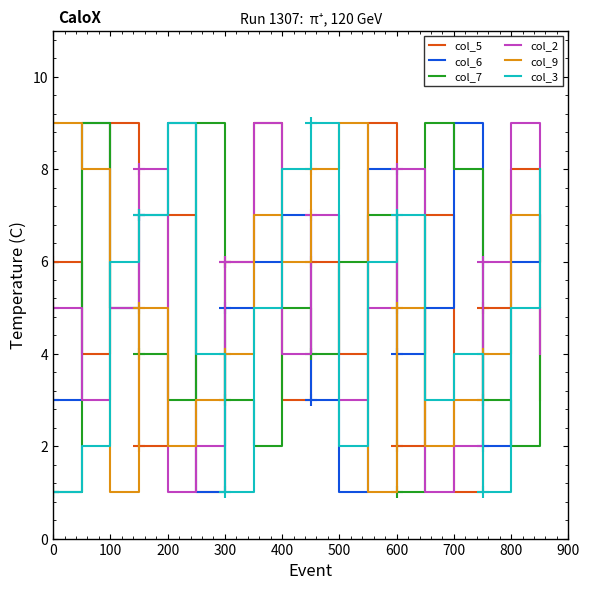

At how many categories does at least one series exceed 8?

12